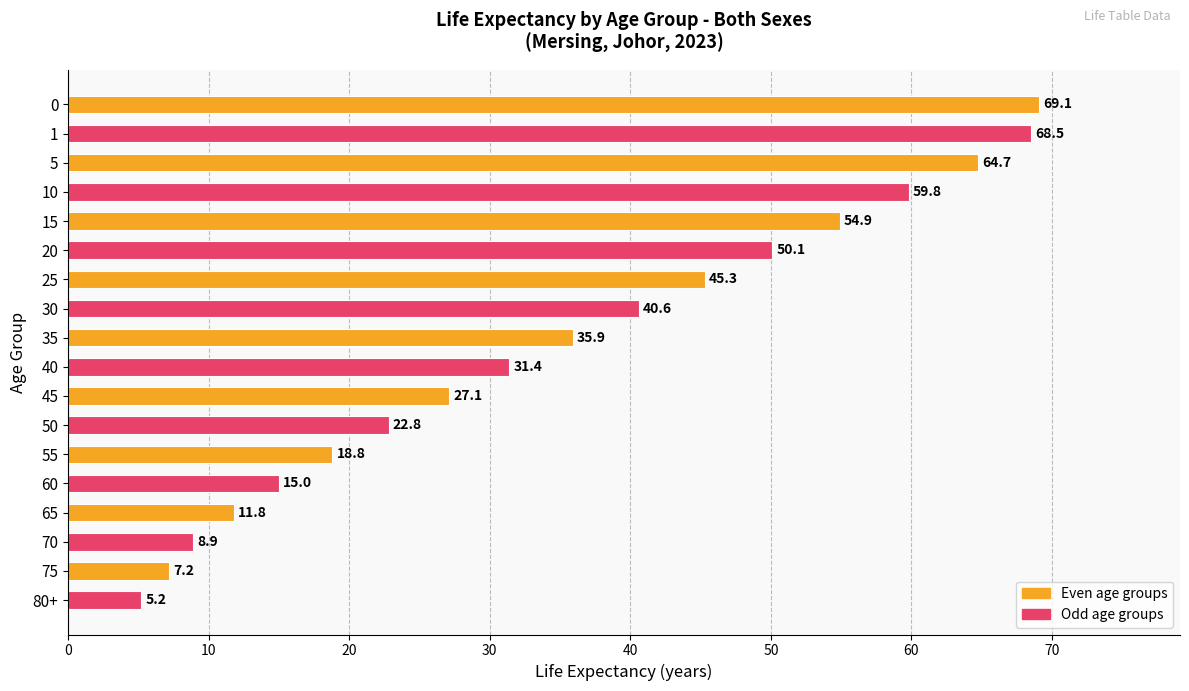

What is the difference between the second highest and second lowest values?

61.3